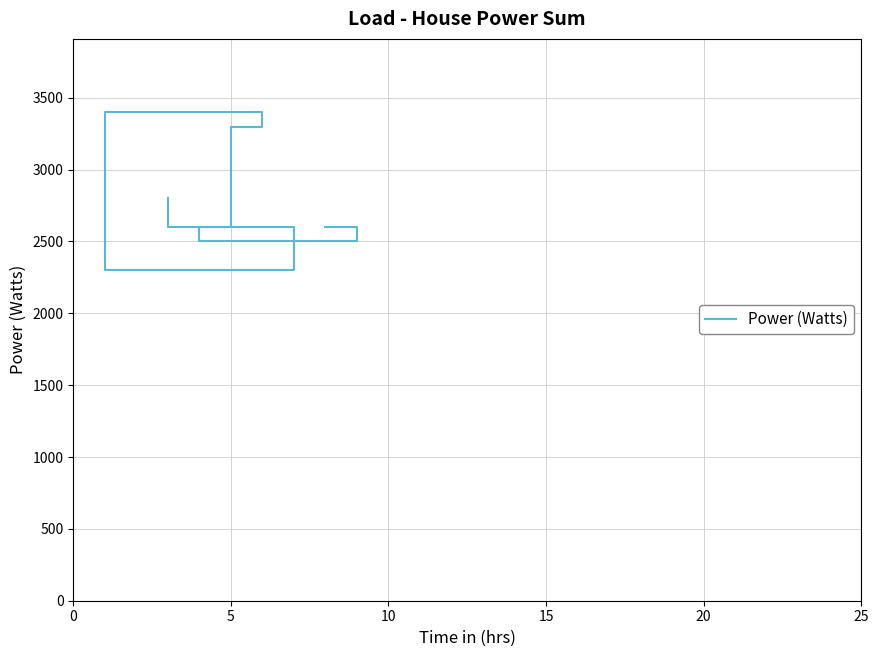

What is the difference between the maximum and second lowest values?

900